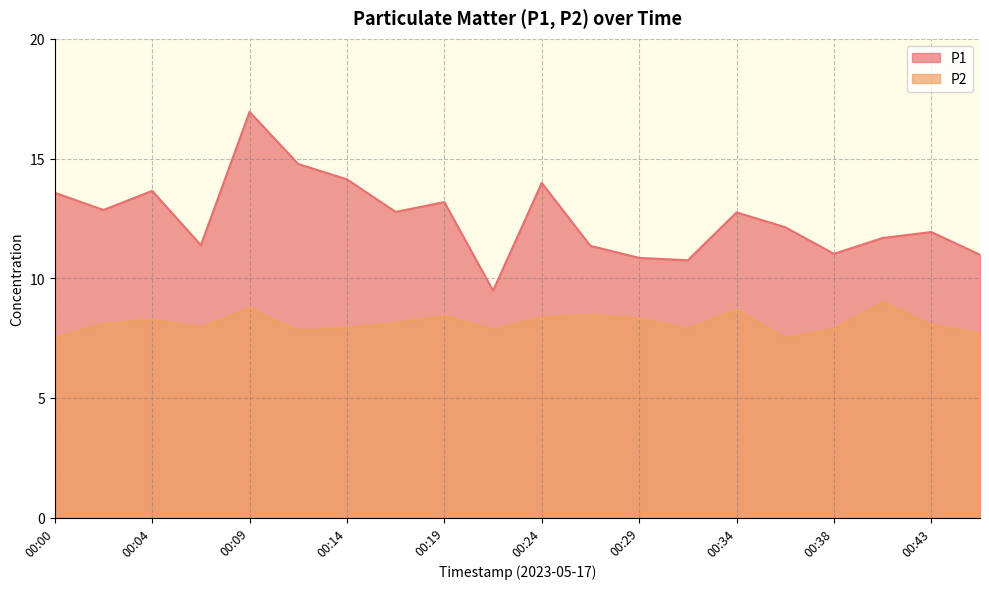

Reading right to left, list all the values displayed in this chart.

P1: 00:46=11.0	00:43=11.9	00:41=11.7	00:38=11.0	00:36=12.1	00:34=12.8	00:31=10.8	00:29=10.8	00:26=11.3	00:24=14.0	00:21=9.5	00:19=13.2	00:17=12.8	00:14=14.1	00:12=14.8	00:09=16.9	00:07=11.4	00:04=13.7	00:02=12.8	00:00=13.6
P2: 00:46=7.7	00:43=8.1	00:41=9.0	00:38=7.9	00:36=7.5	00:34=8.7	00:31=7.9	00:29=8.3	00:26=8.5	00:24=8.3	00:21=7.8	00:19=8.4	00:17=8.1	00:14=7.9	00:12=7.8	00:09=8.8	00:07=8.0	00:04=8.3	00:02=8.1	00:00=7.5